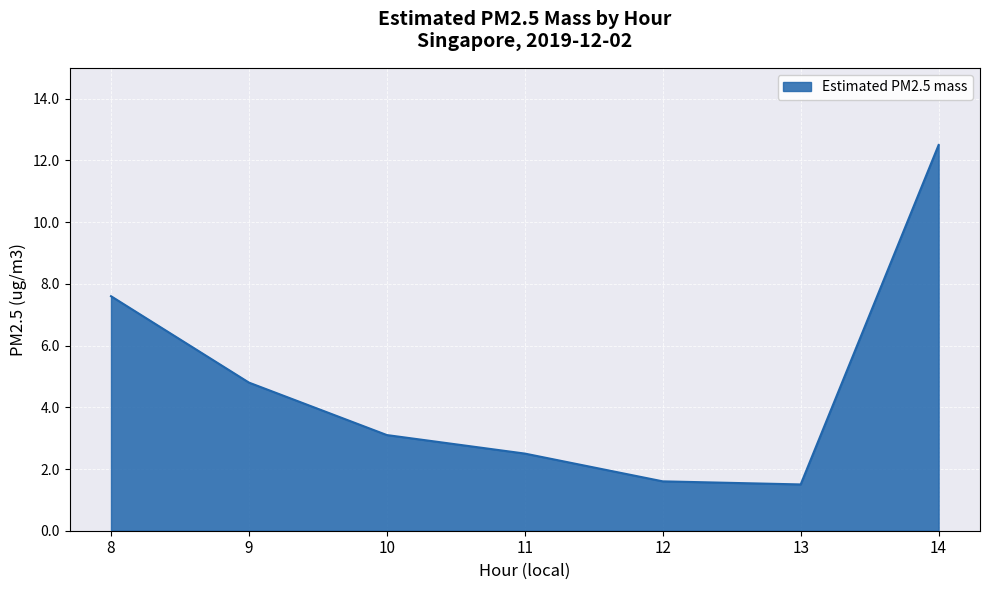

Between 13 and 9, which is larger?

9